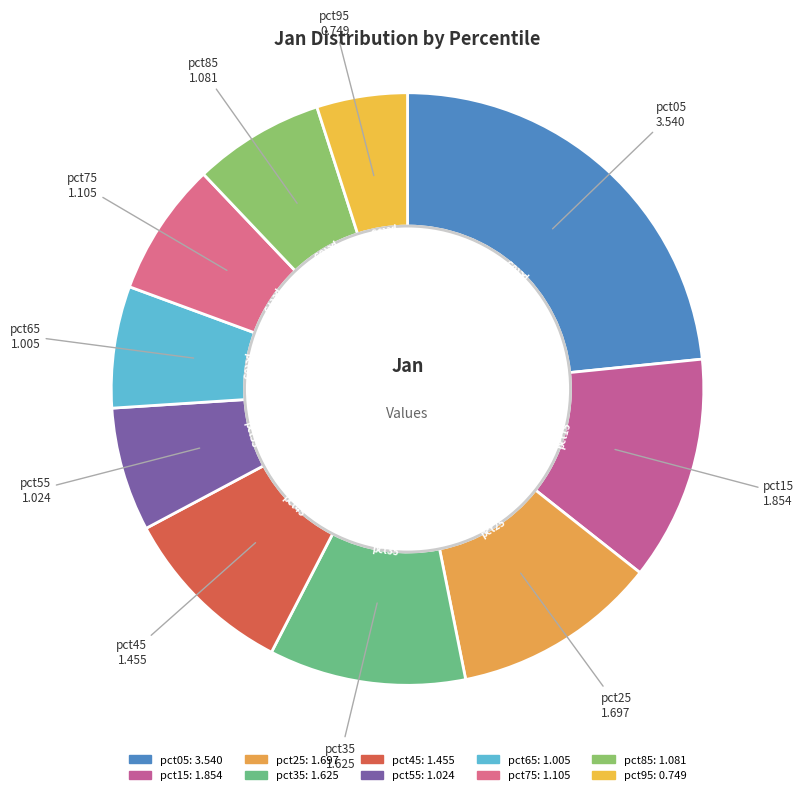

What is the largest slice in the pie chart?

pct05